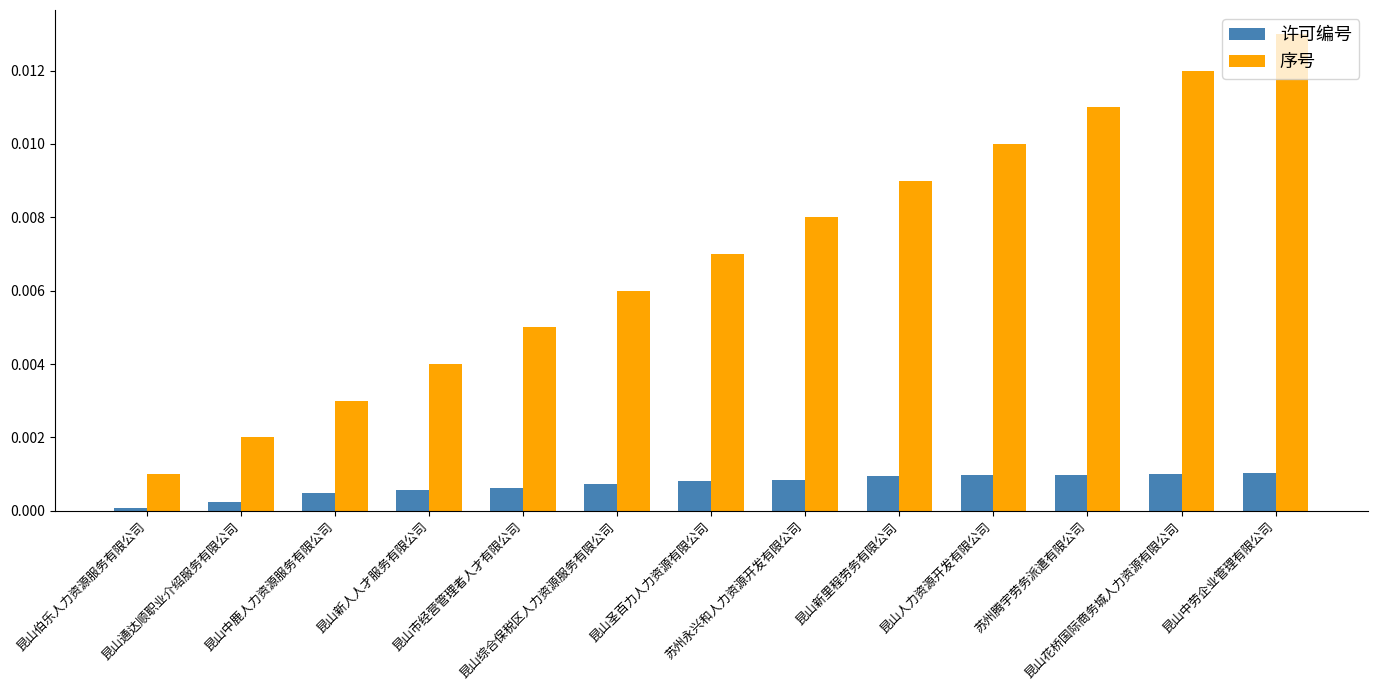

List the series in order of their peak value, highest first.

序号, 许可编号